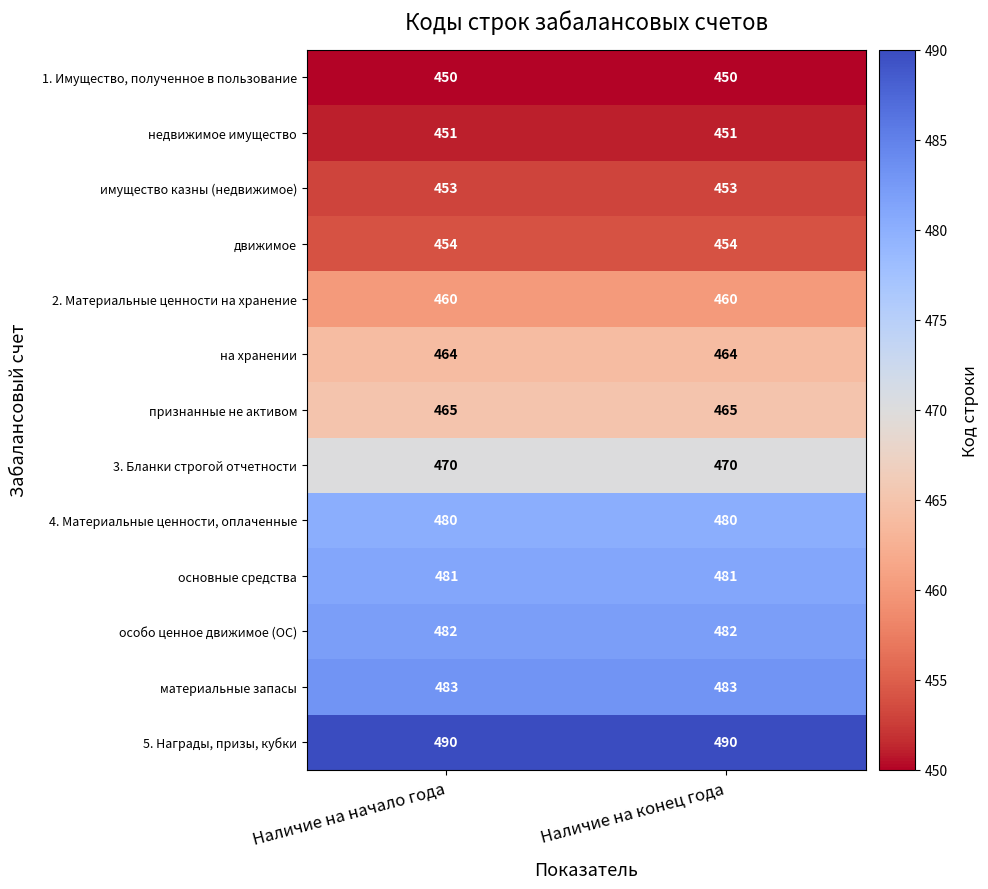

What is the total value across all series at Наличие на начало года?

6083